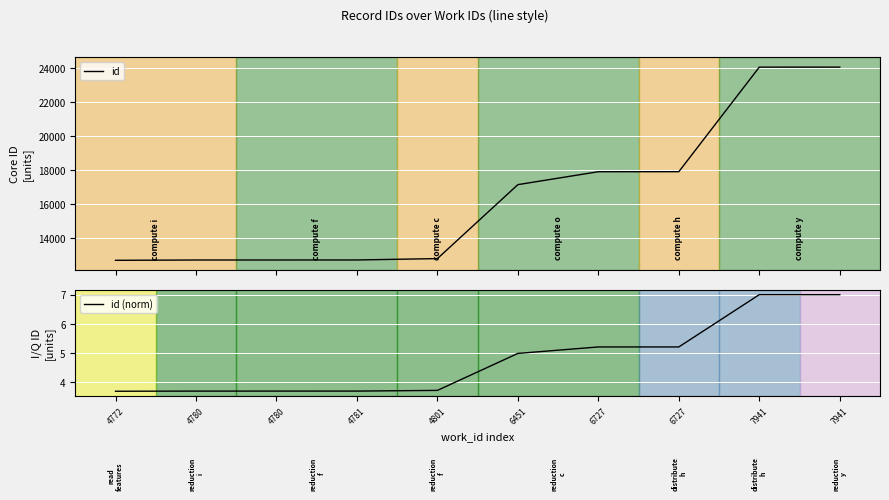

Is it true that id equals 12695.0 at 4780?

True